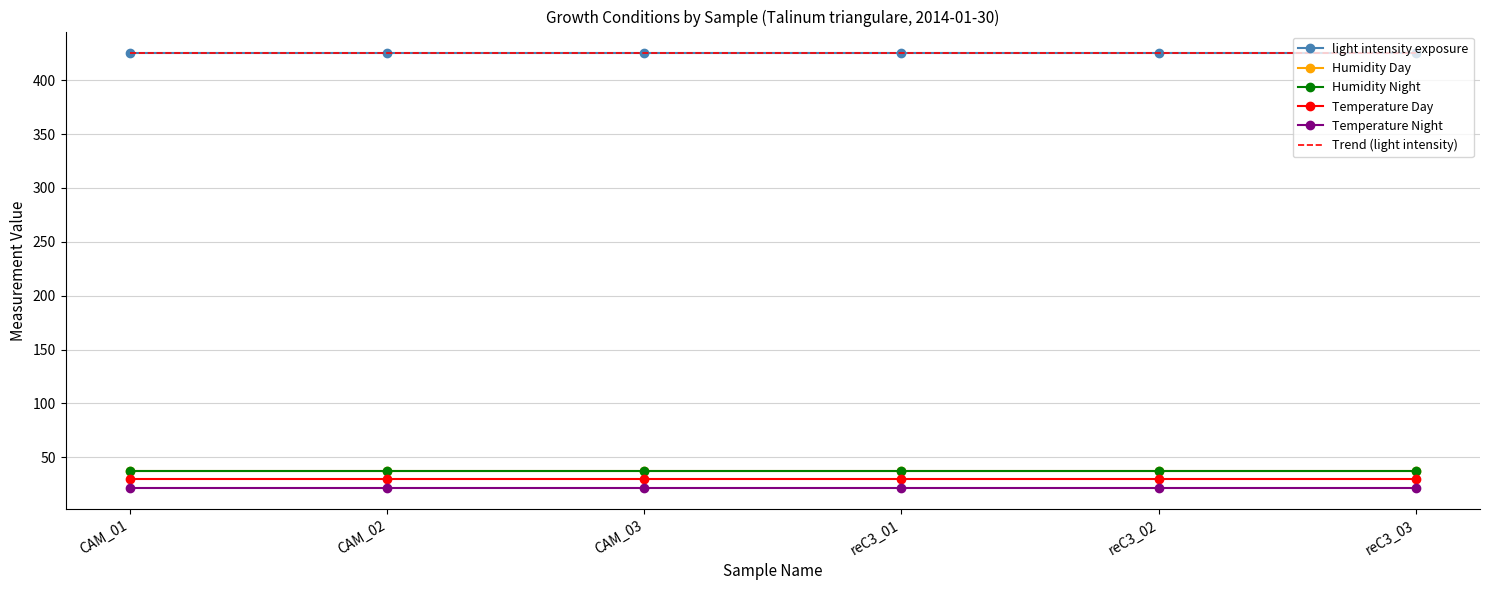

What are all the series names shown in the legend?

light intensity exposure, Humidity Day, Humidity Night, Temperature Day, Temperature Night, Trend (light intensity)